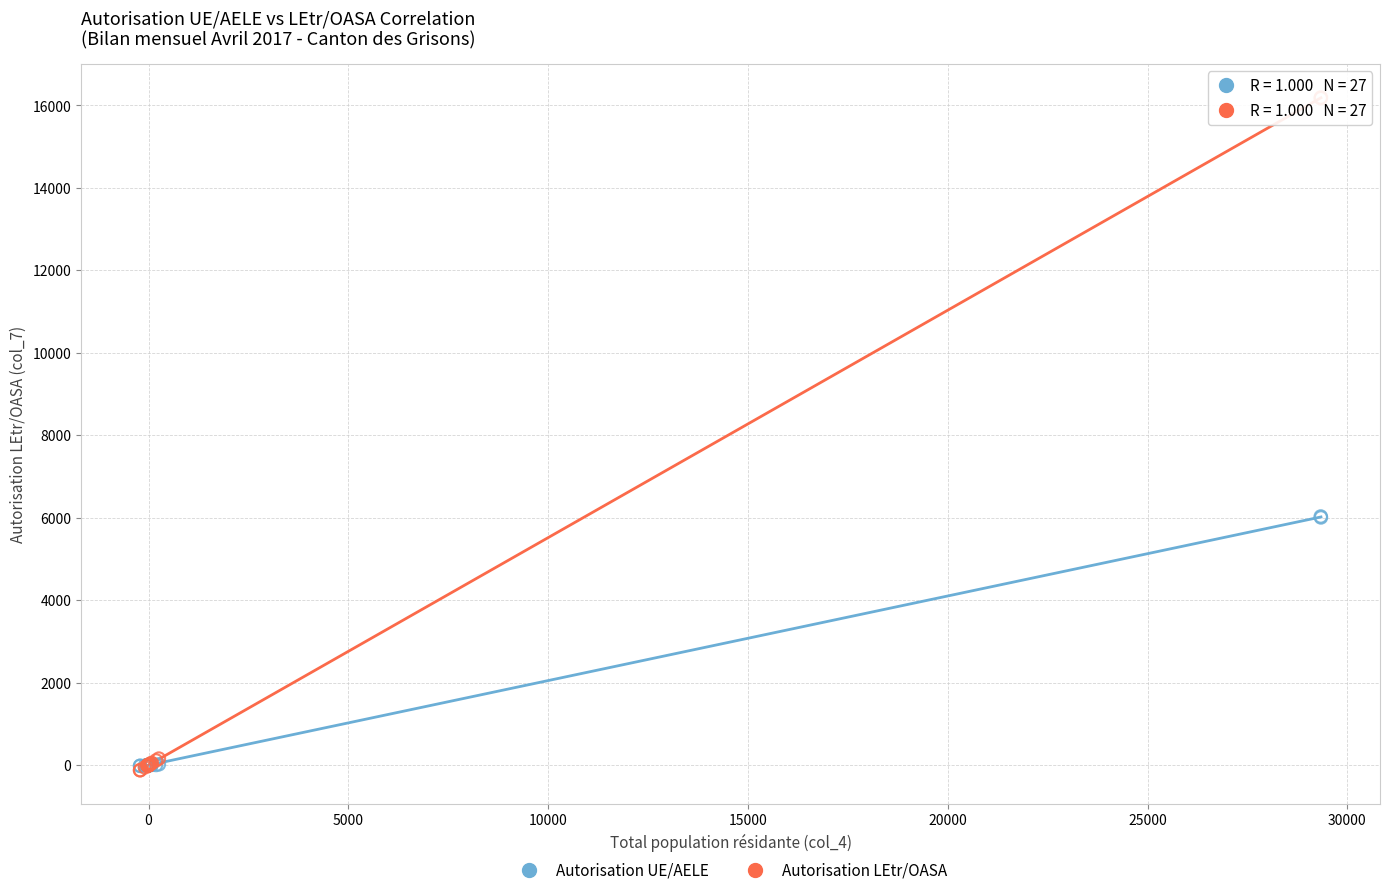

What are all the series names shown in the legend?

Autorisation UE/AELE, Autorisation LEtr/OASA